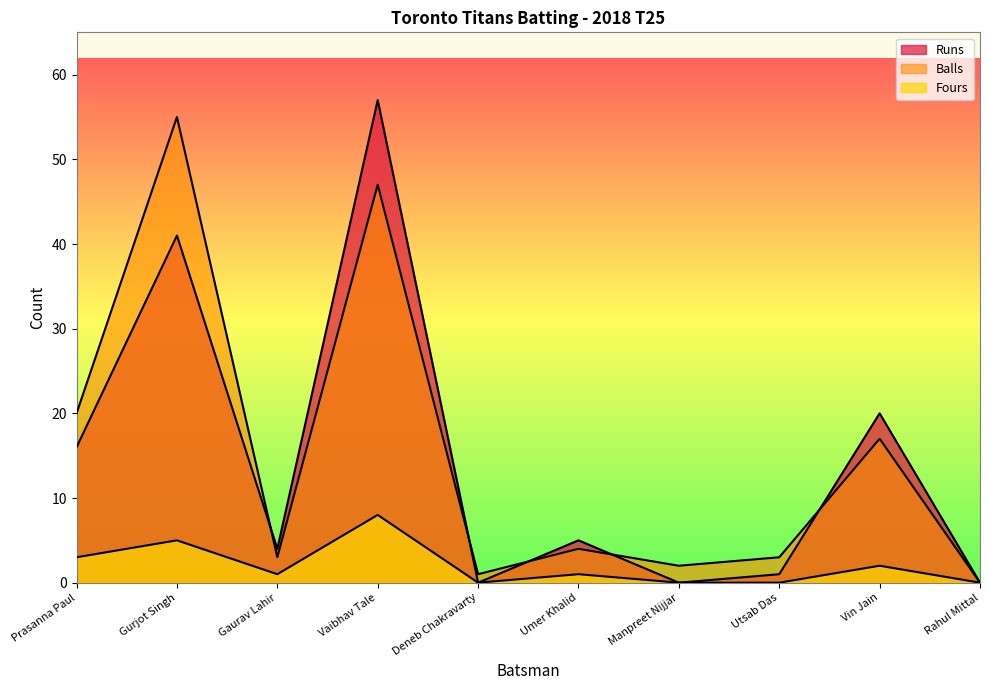

Which category has the lowest value in the Runs series?

Deneb Chakravarty